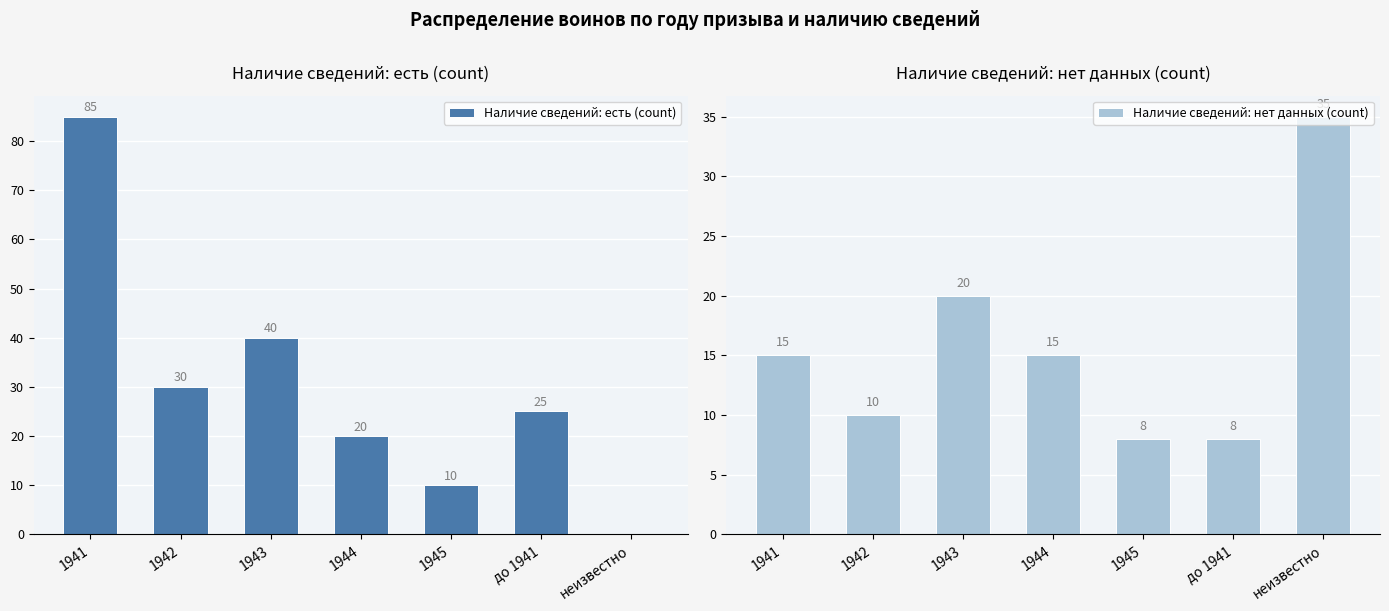

List the series in order of their overall mean, highest first.

Наличие сведений: есть (count), Наличие сведений: нет данных (count)